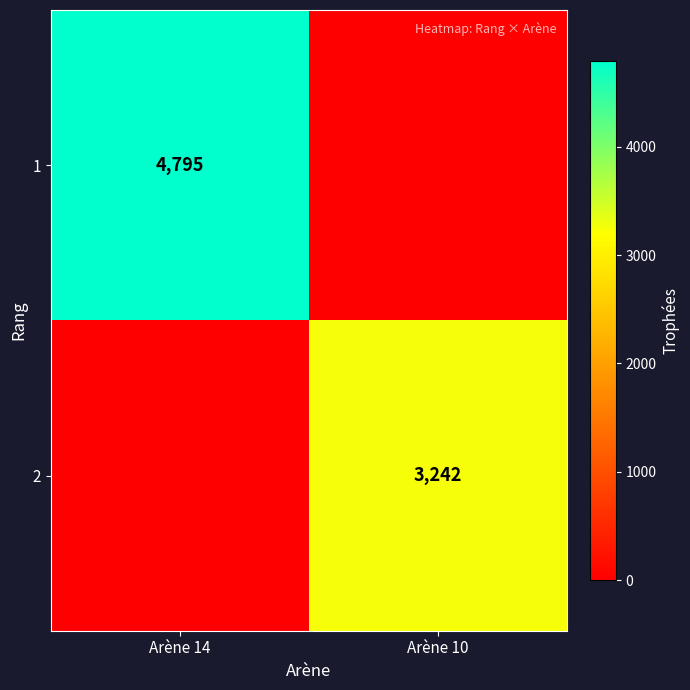

Which label corresponds to the smallest value in the chart?

Arène 10